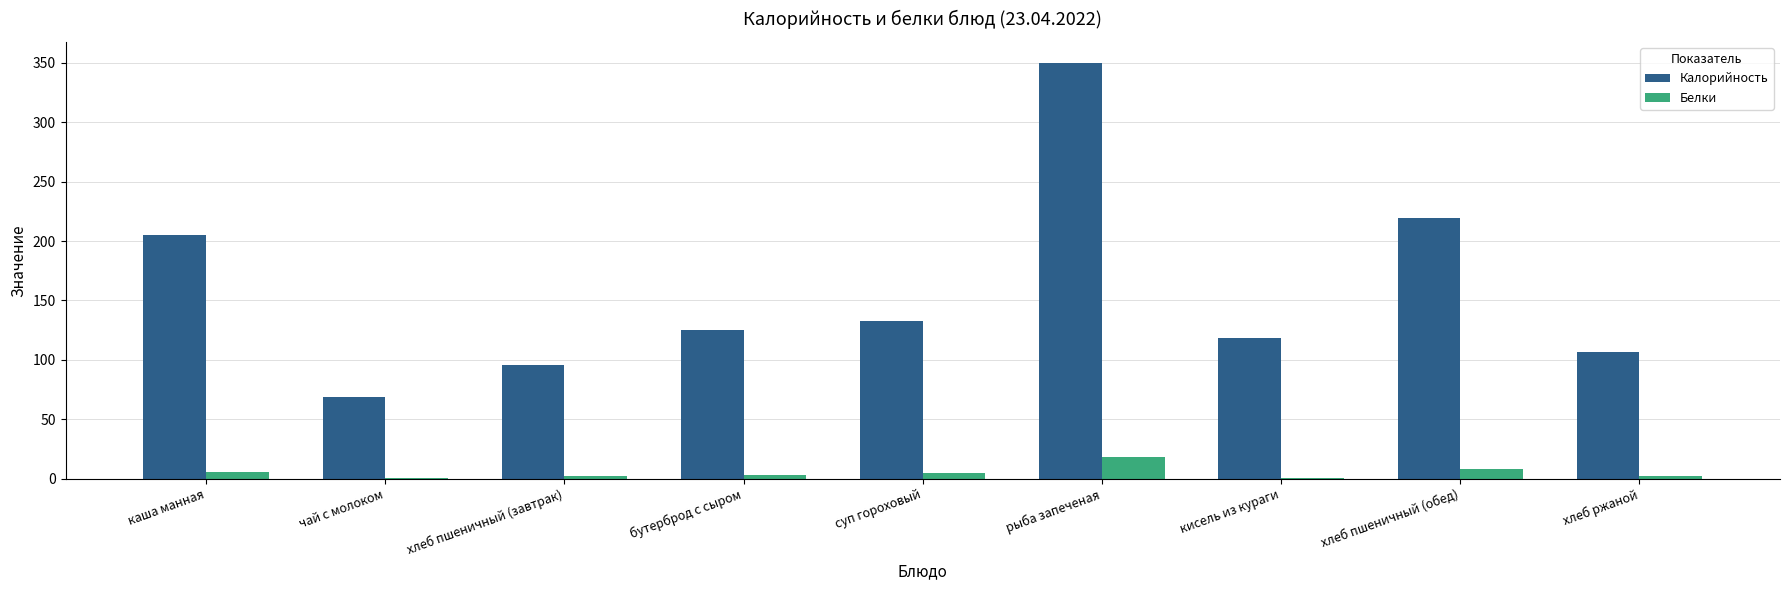

What is the sum of all Белки values?

46